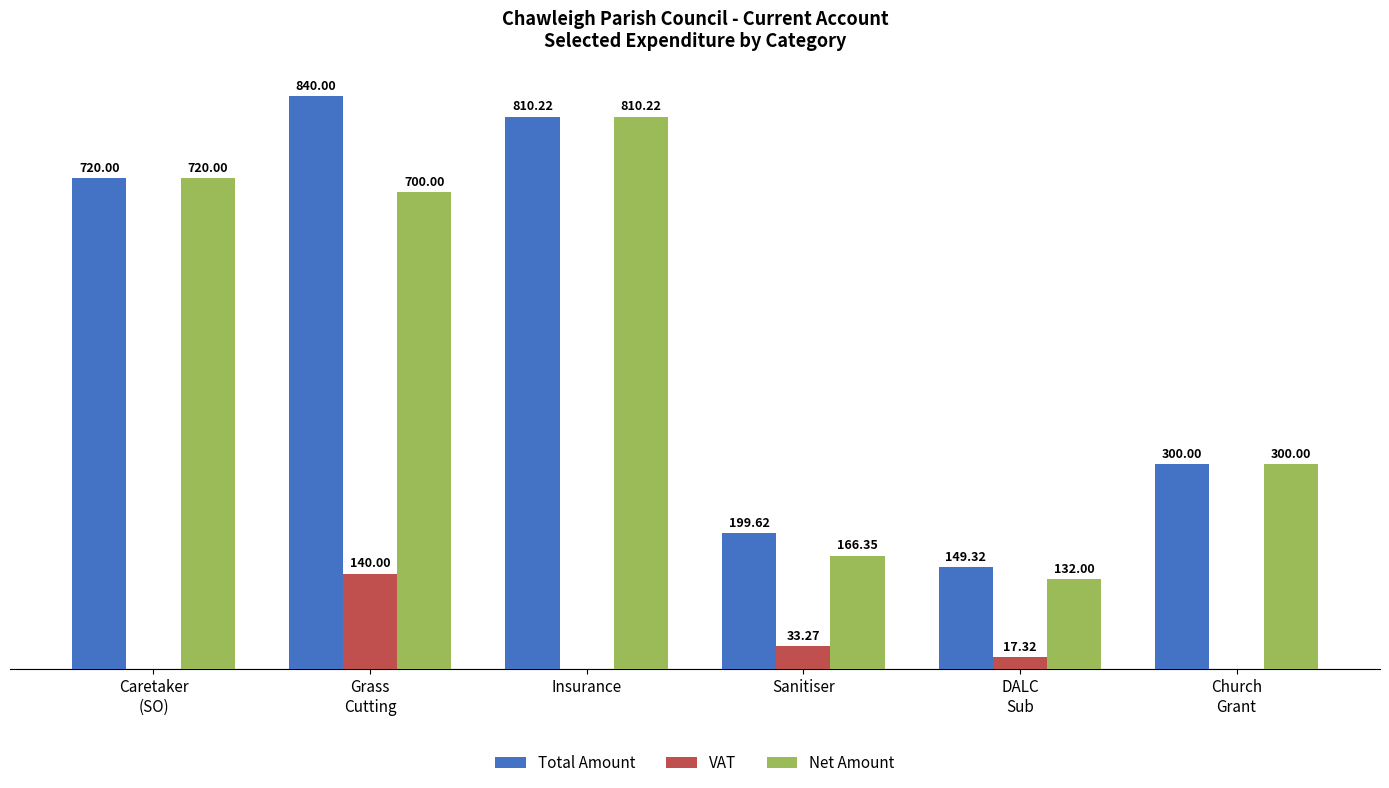

Are the bars grouped side by side (vs. stacked)?

Yes